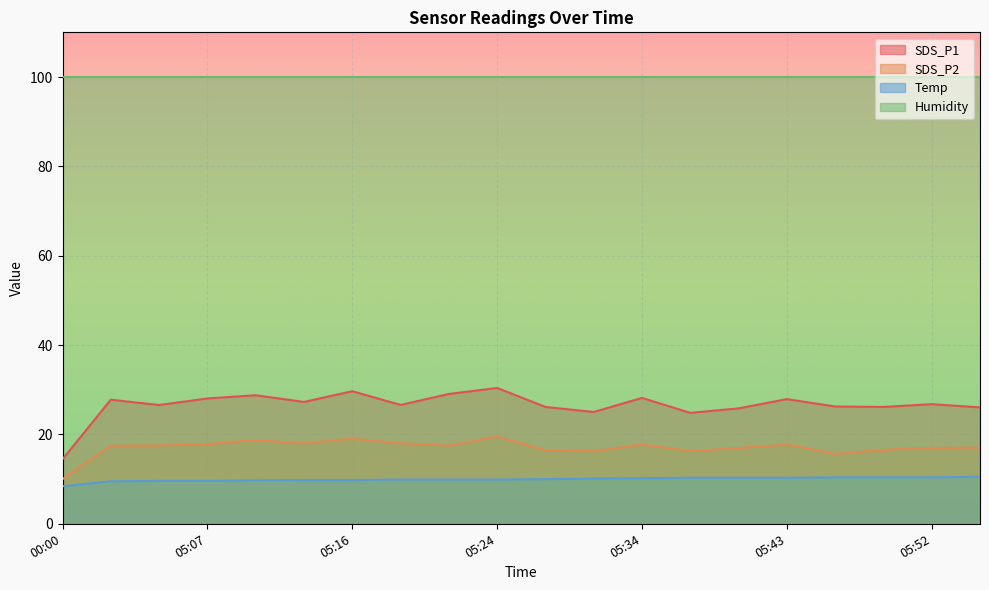

True or false: SDS_P2 and SDS_P1 cross at least once.

False